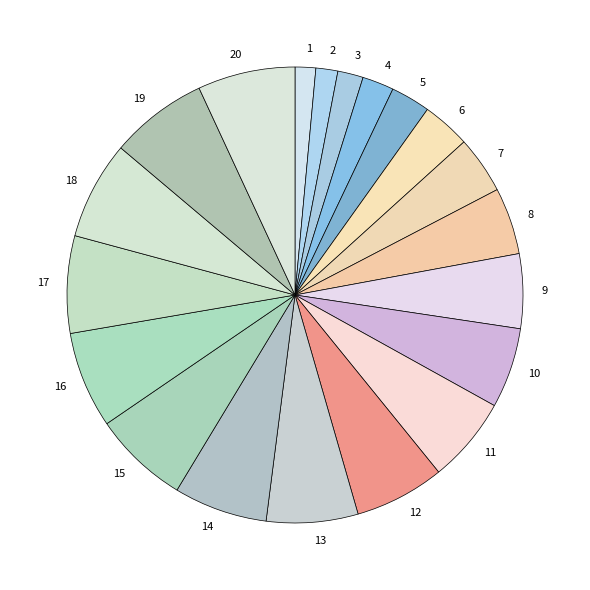

The 19 slice represents 7% of the pie. True or false?

True